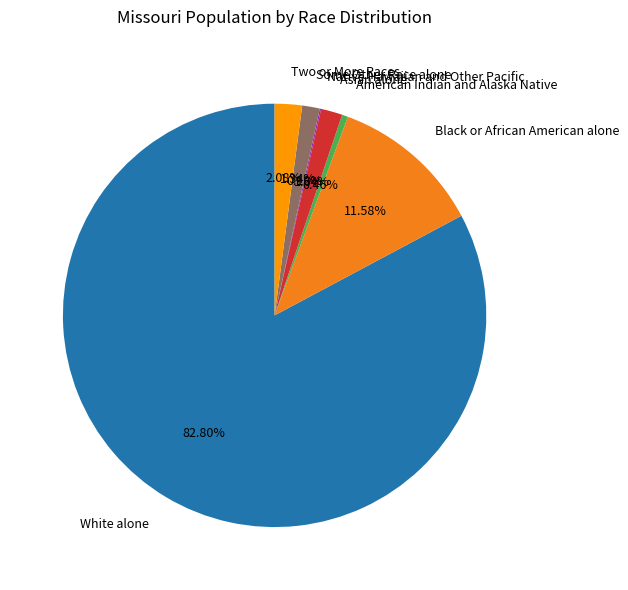

What percentage is the Some Other Race alone slice, to the nearest percent?

1%